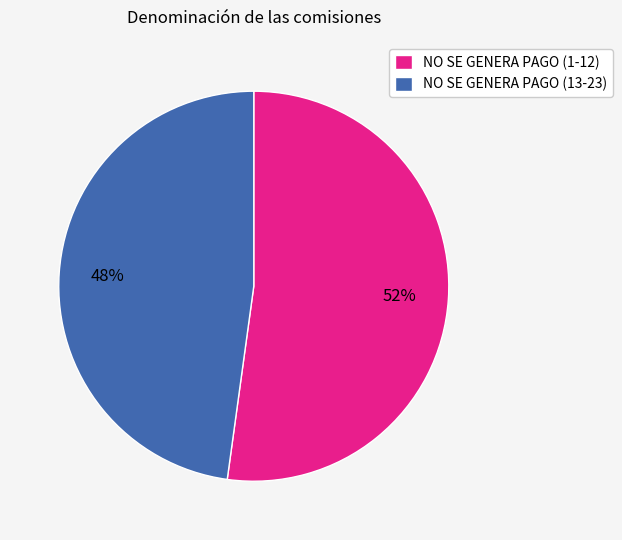

Rank the categories by value from lowest to highest.

NO SE GENERA PAGO (13-23), NO SE GENERA PAGO (1-12)